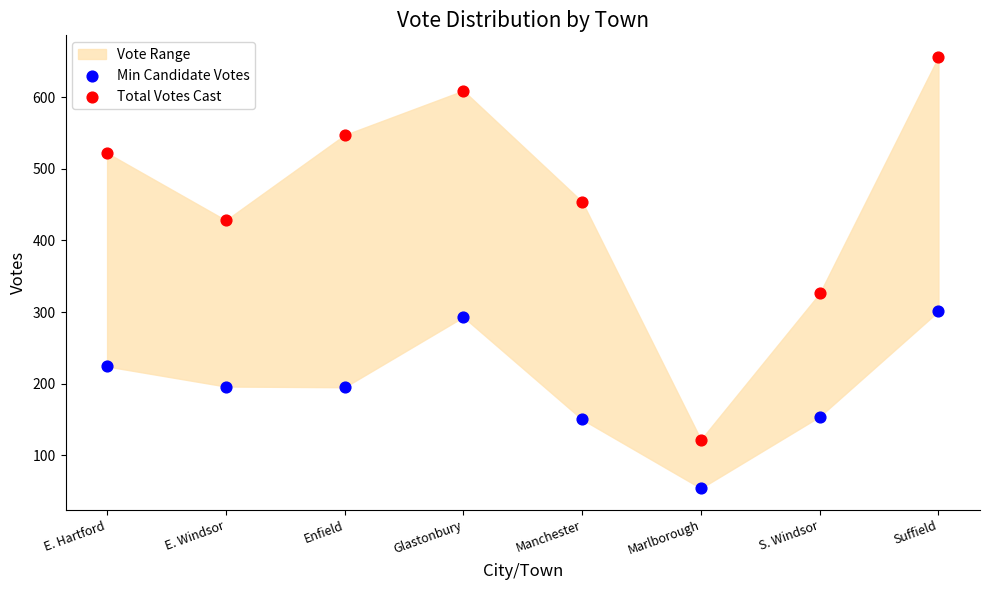

Which series has the widest spread of Y values?

Total Votes Cast